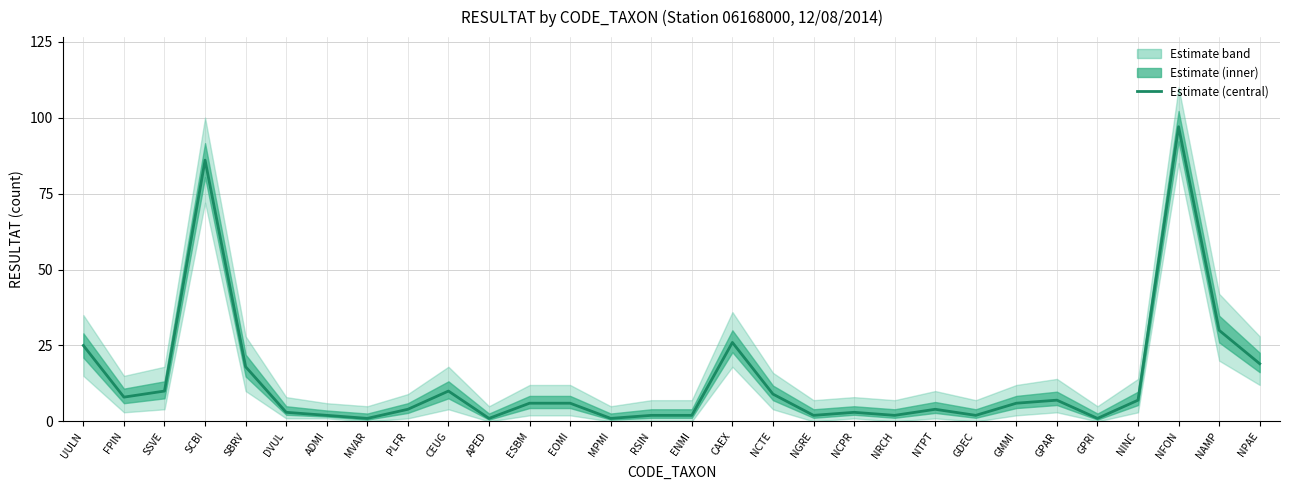

Between SSVE and NCTE, which is larger?

SSVE